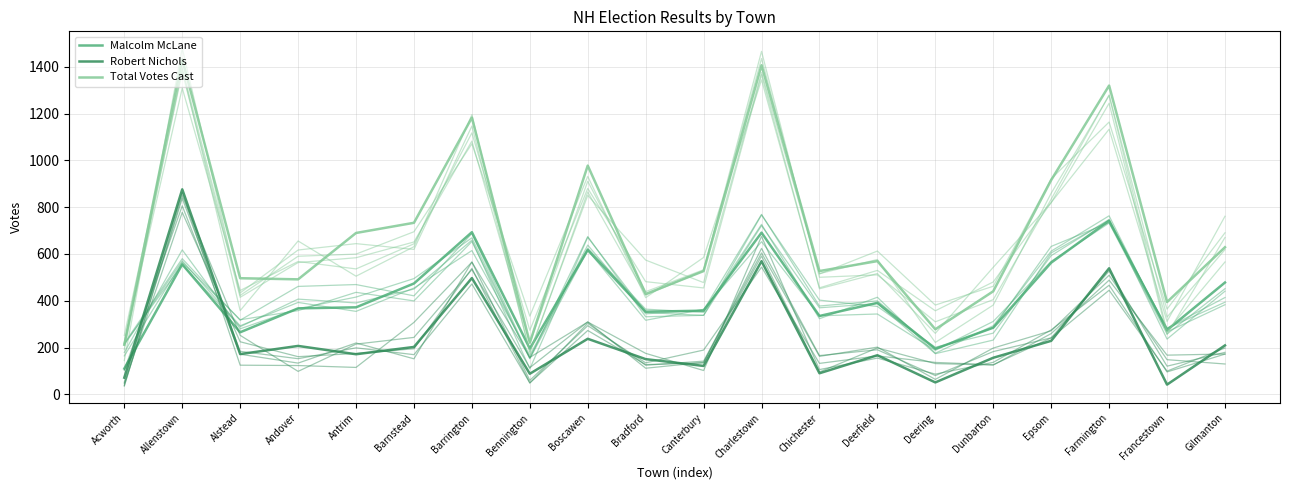

Count the number of data series in this chart.

3